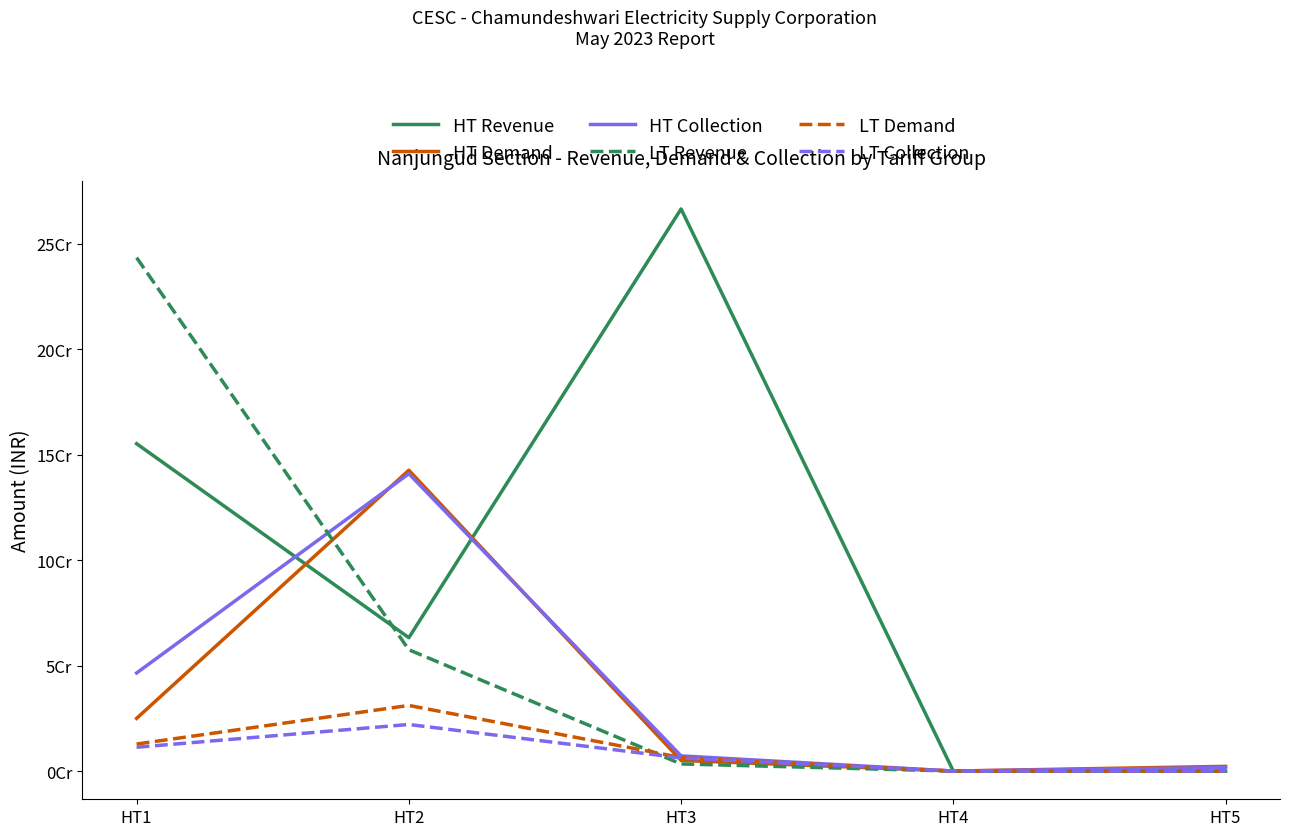

What are all the series names shown in the legend?

HT Revenue, HT Demand, HT Collection, LT Revenue, LT Demand, LT Collection